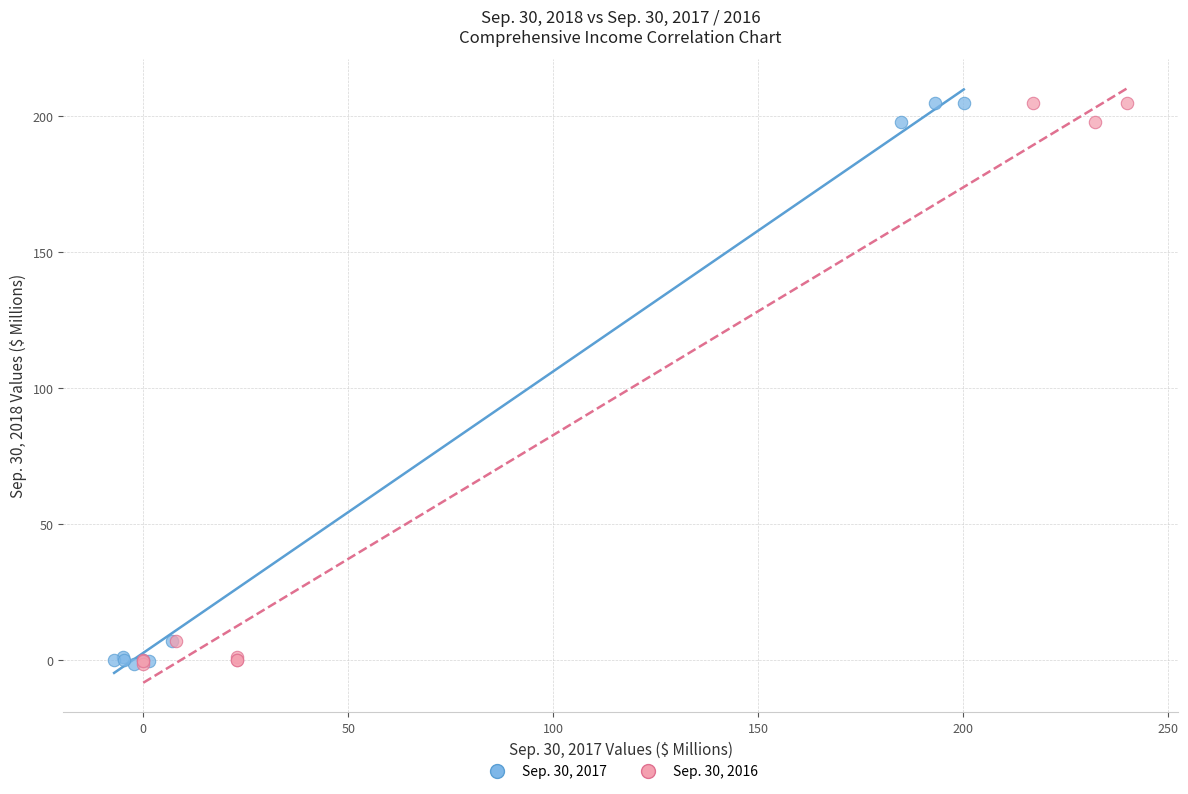

What are all the series names shown in the legend?

Sep. 30, 2017, Sep. 30, 2016